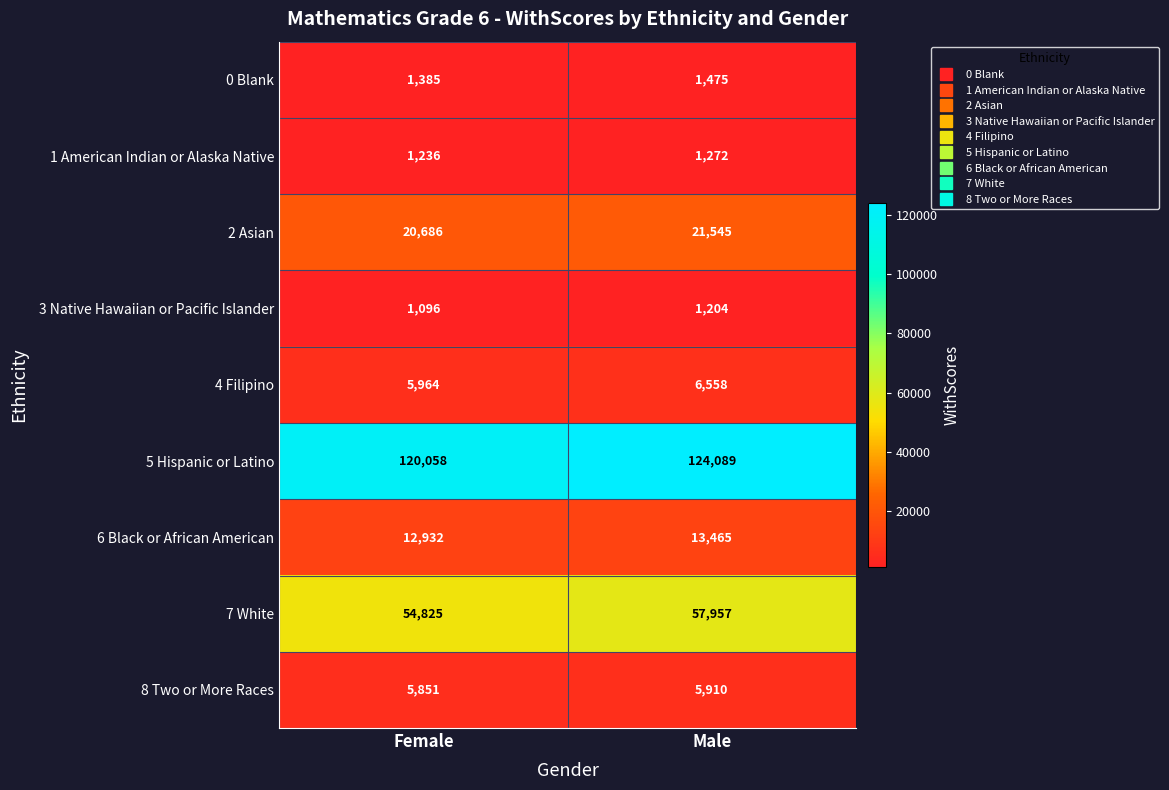

Rank the series at Female from highest to lowest value.

5 Hispanic or Latino, 7 White, 2 Asian, 6 Black or African American, 4 Filipino, 8 Two or More Races, 0 Blank, 1 American Indian or Alaska Native, 3 Native Hawaiian or Pacific Islander